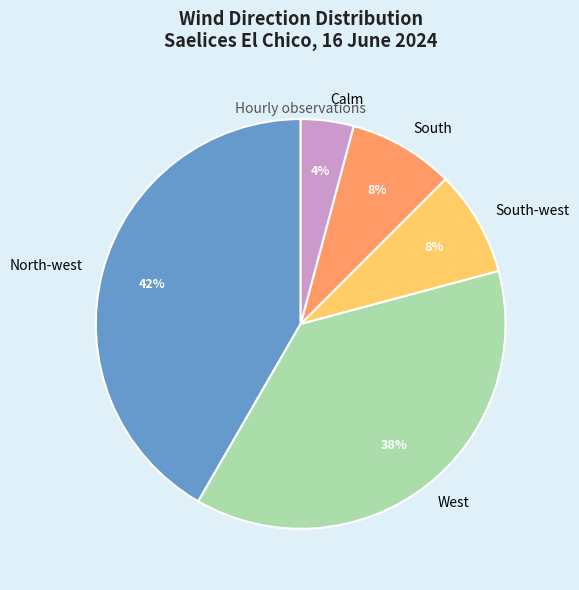

Which category has the biggest portion of the pie?

North-west